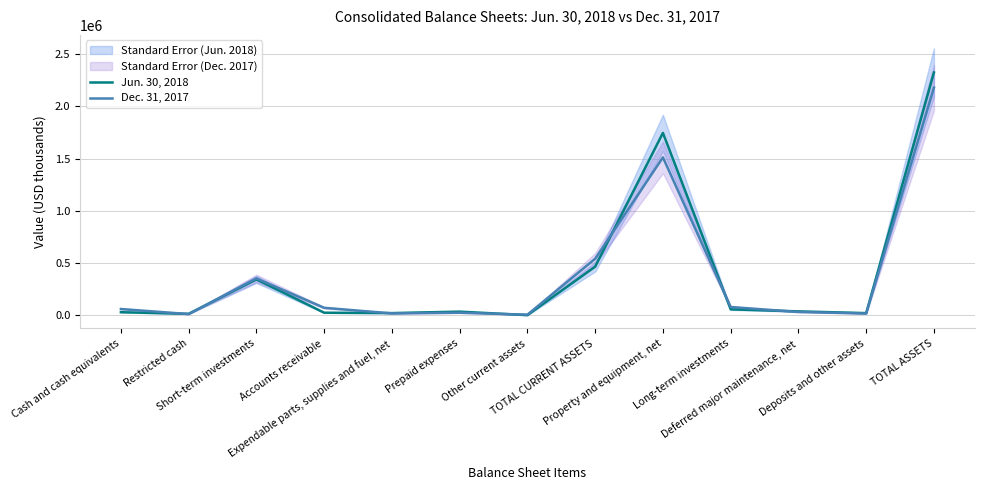

How many intersections are there between Jun. 30, 2018 and Dec. 31, 2017?

7